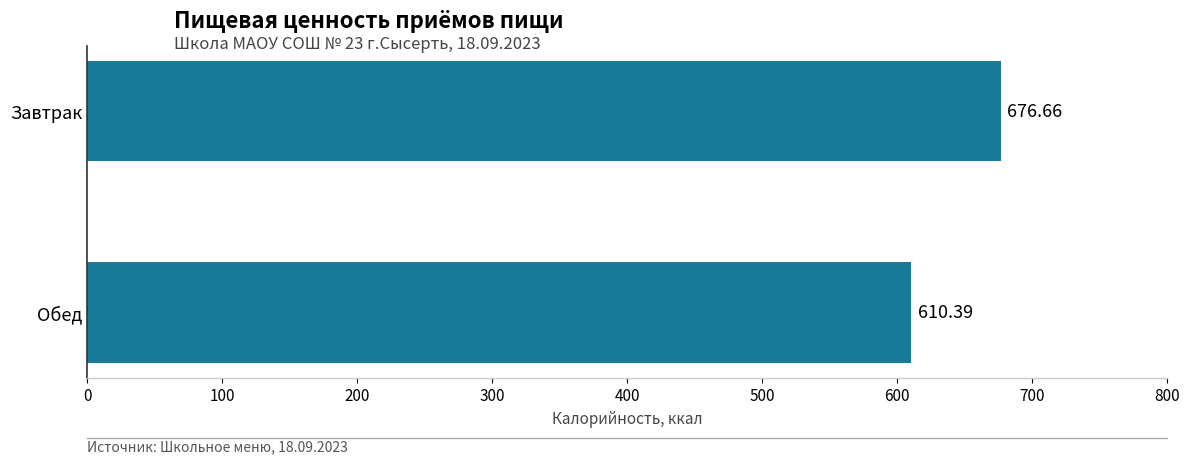

What is the label of the 2nd bar from the top?

Обед